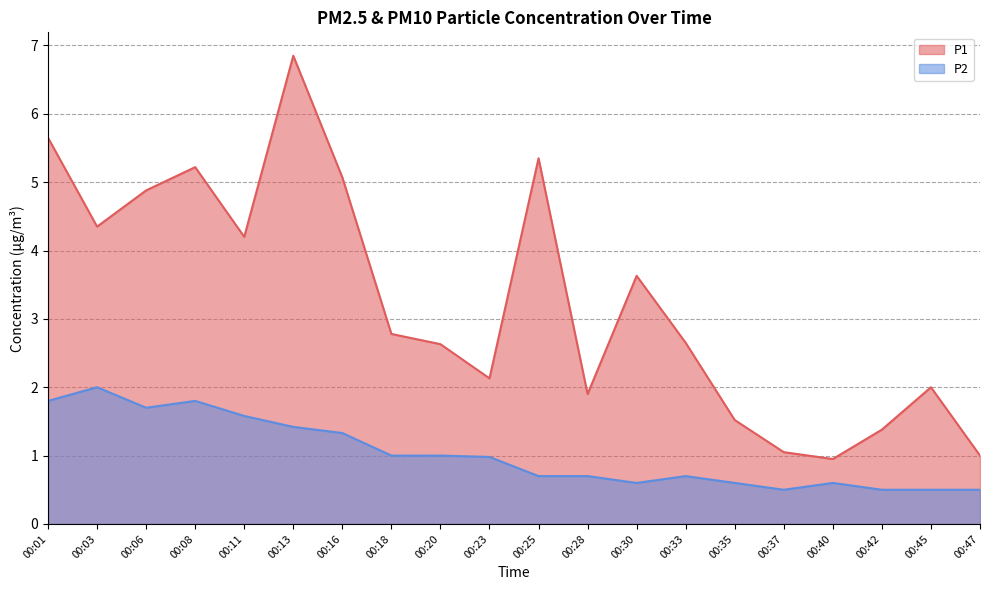

What is the value of the P1 point at the 10th from the left?

2.1